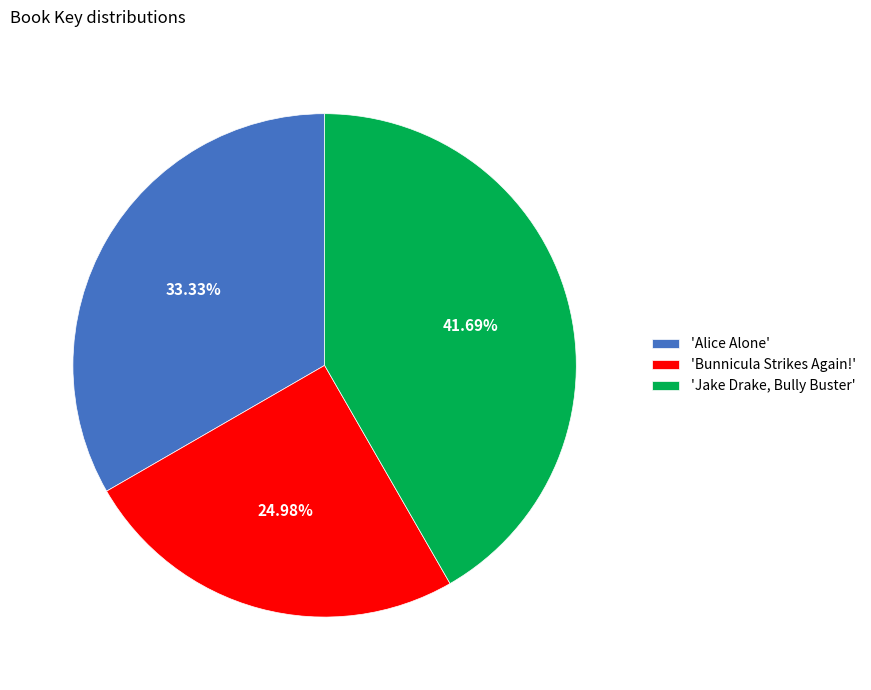

Does 'Jake Drake, Bully Buster' account for over 50% of the chart?

No